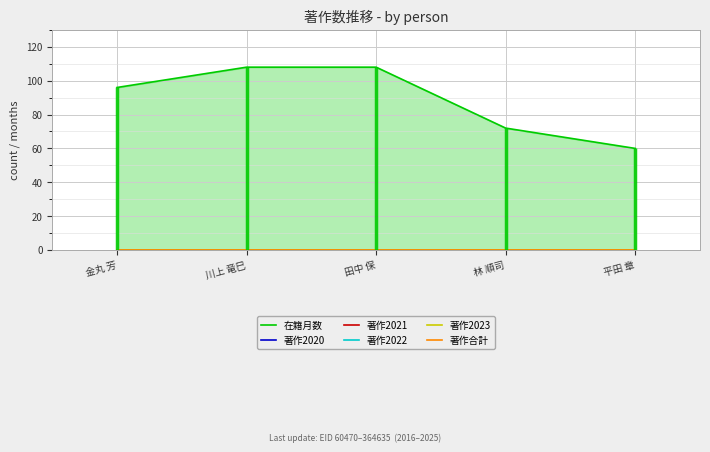

Rank the categories by 著作2020 value from highest to lowest.

金丸 芳, 川上 竜巳, 田中 保, 林 順司, 平田 章